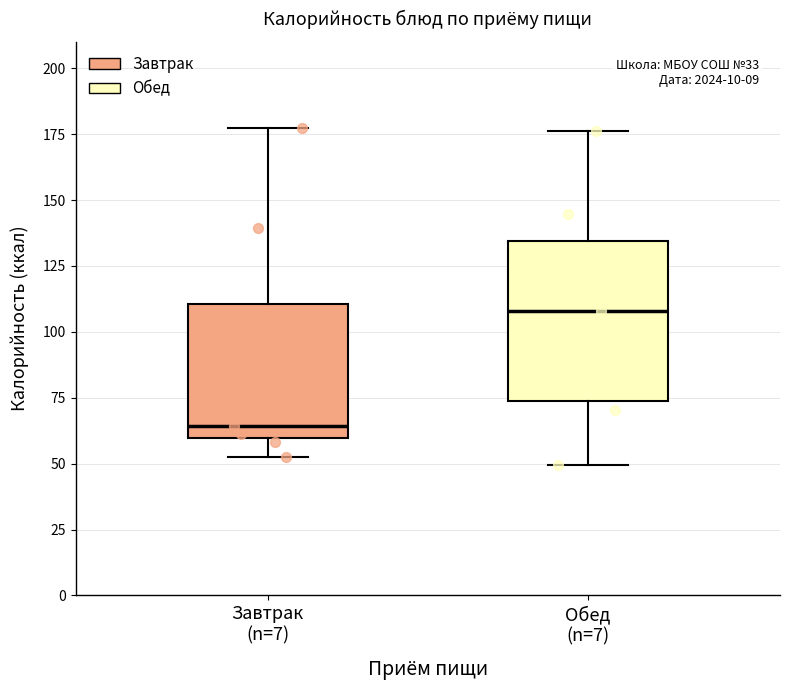

Where does the upper whisker of the box for Завтрак (n=7) end on the y-axis? The values are not printed on the chart, so give them approximately, as read against the axis.

175